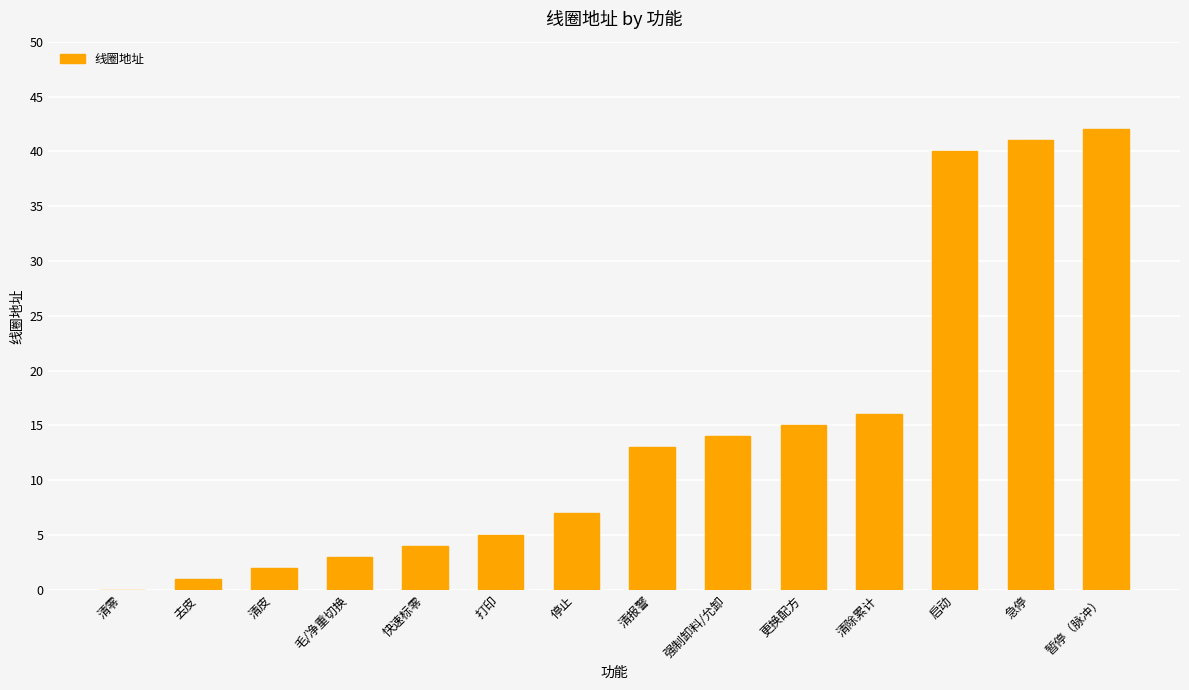

What is the ratio of the value at 急停 to the value at 强制卸料/允卸?

2.9